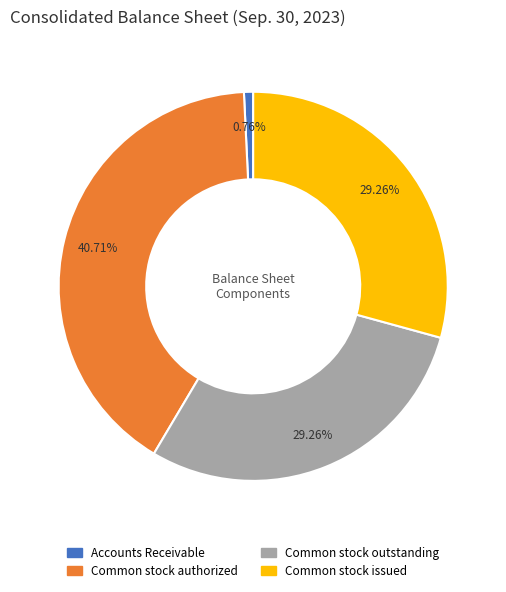

Which has a higher value, Common stock issued or Accounts Receivable?

Common stock issued